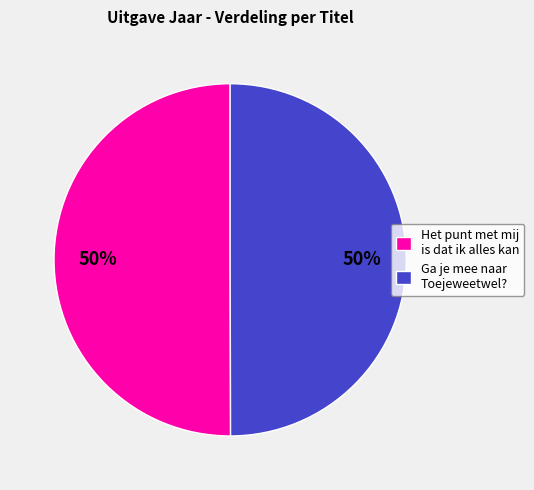

The Ga je mee naar Toejeweetwel? slice represents 50% of the pie. True or false?

True